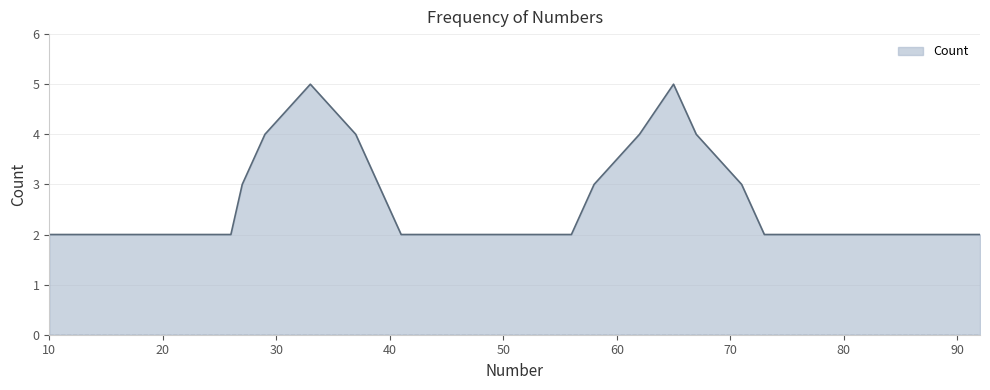

What is the difference between the maximum and minimum values?

3